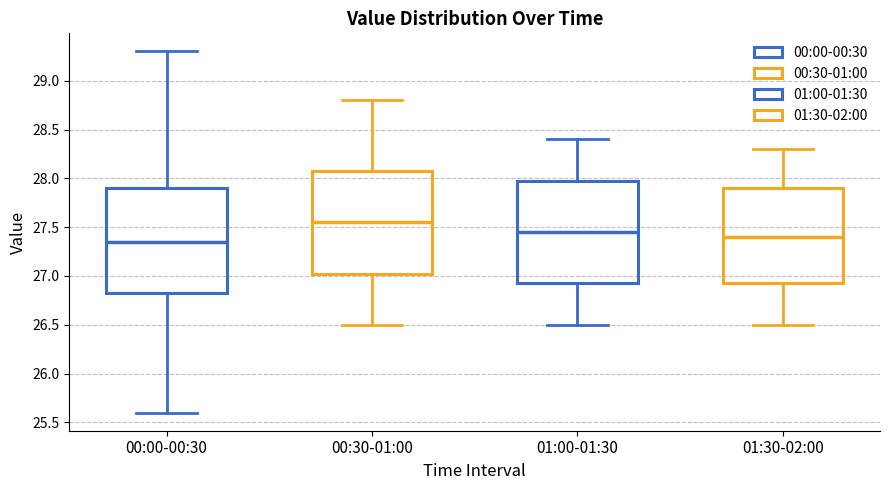

Reading left to right, read every box against the y-axis: the position of its median line, the range the box covers, and the ends of its whiskers. The values are not printed on the chart, so give them approximately, as read against the axis.

00:00-00:30: median 27.35, box 26.85 to 27.90, whiskers 25.60 to 29.30
00:30-01:00: median 27.55, box 27.05 to 28.10, whiskers 26.50 to 28.80
01:00-01:30: median 27.45, box 26.95 to 28.00, whiskers 26.50 to 28.40
01:30-02:00: median 27.40, box 26.95 to 27.90, whiskers 26.50 to 28.30